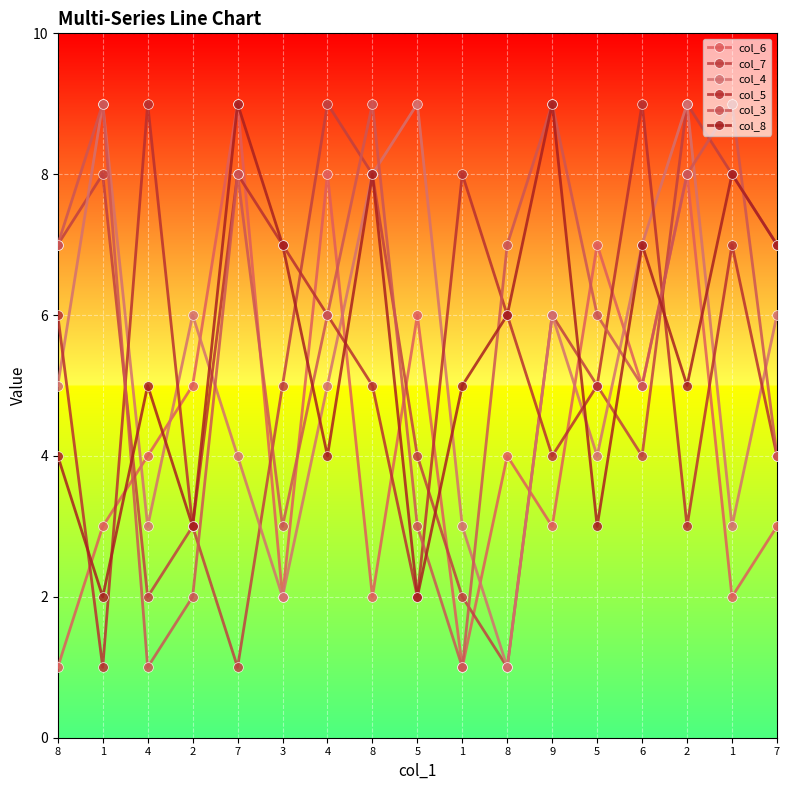

What is the total value across all series at 8?

30